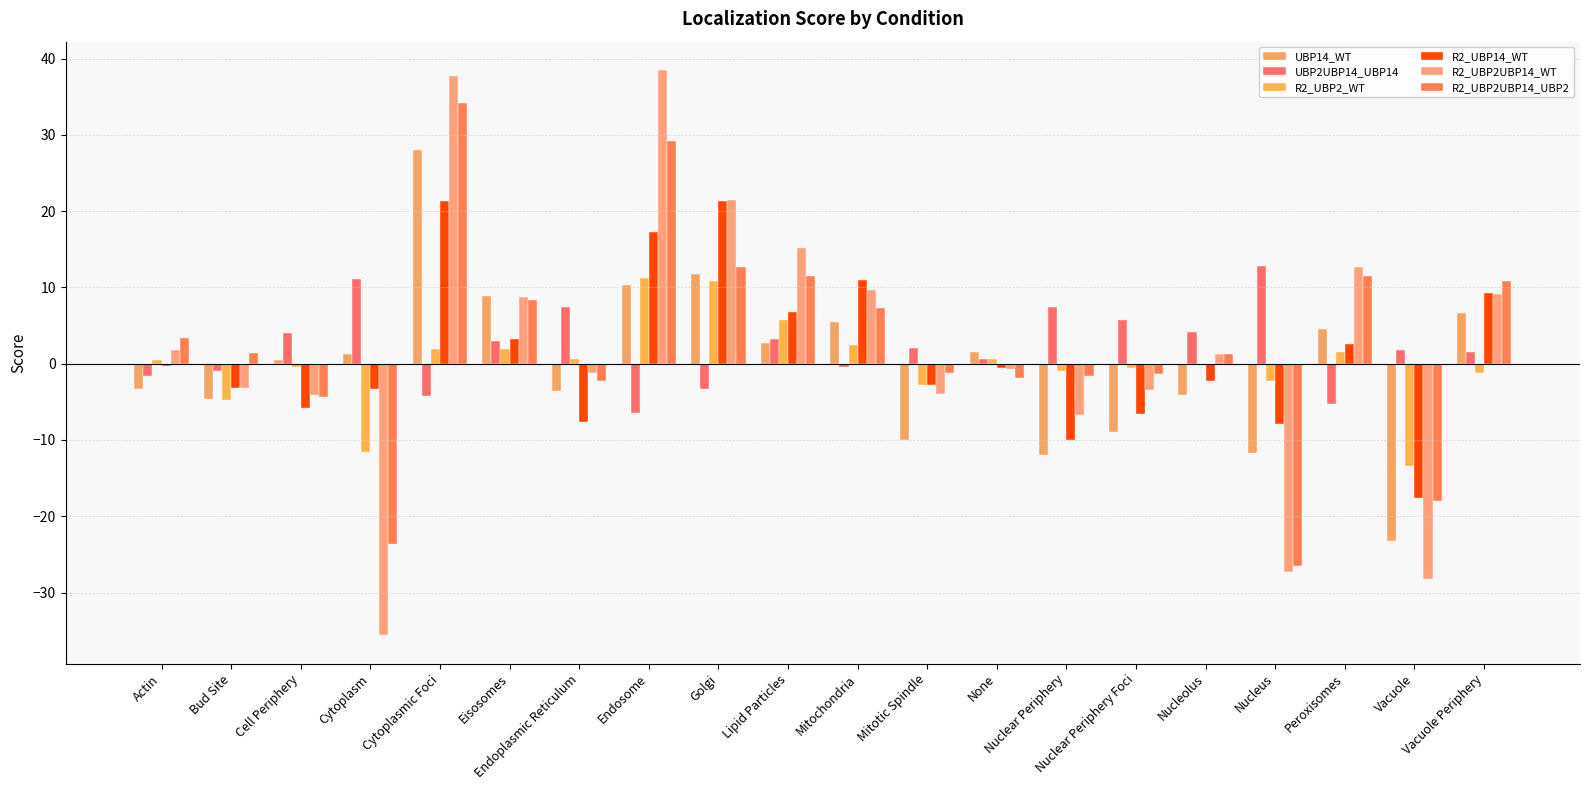

What position from the right is Endosome?

13